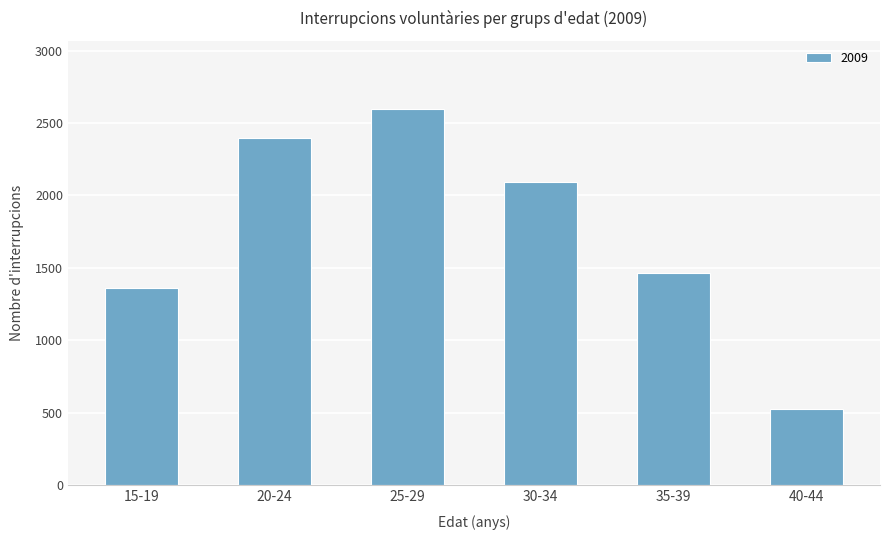

What is the label of the 2nd bar from the right?

35-39